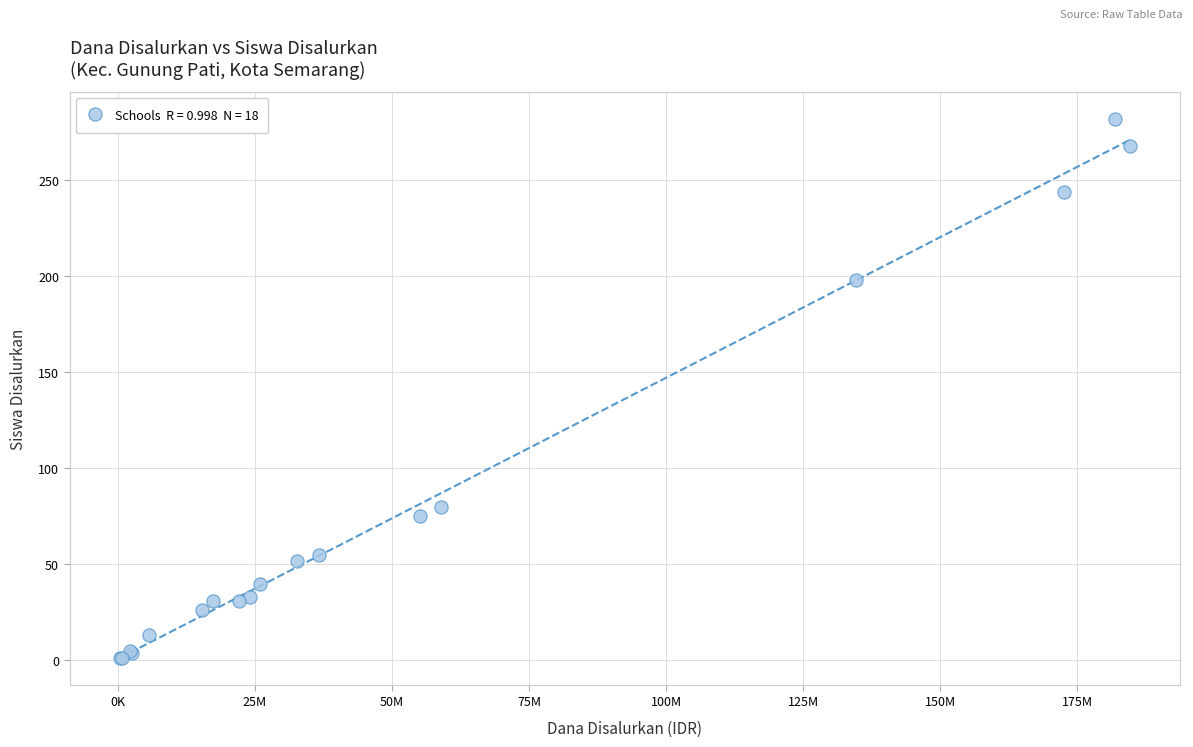

What Y value in the scatter plot is closest to 141?

198